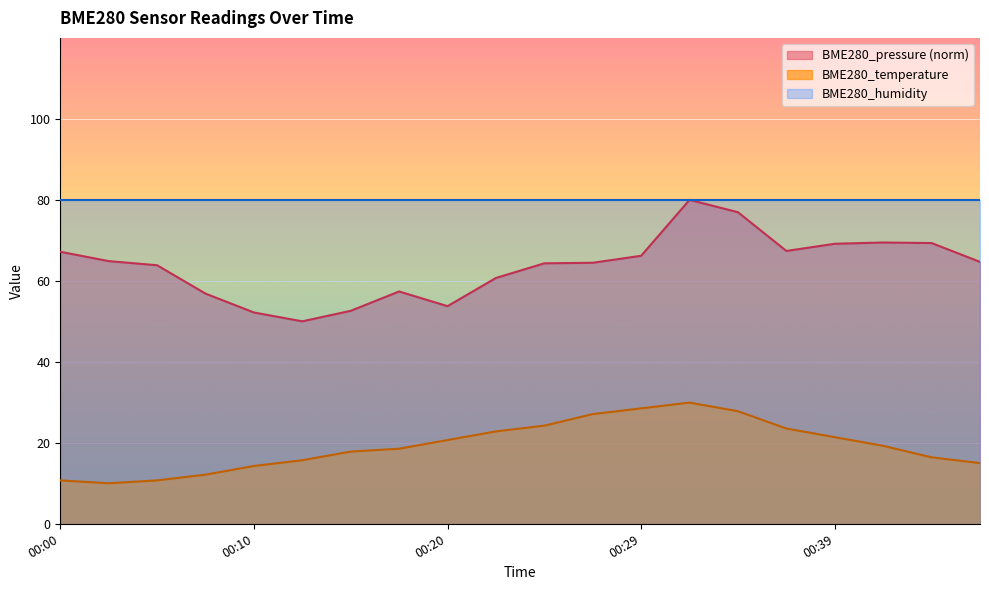

What is the difference between the maximum and minimum values in the BME280_temperature series?

19.9